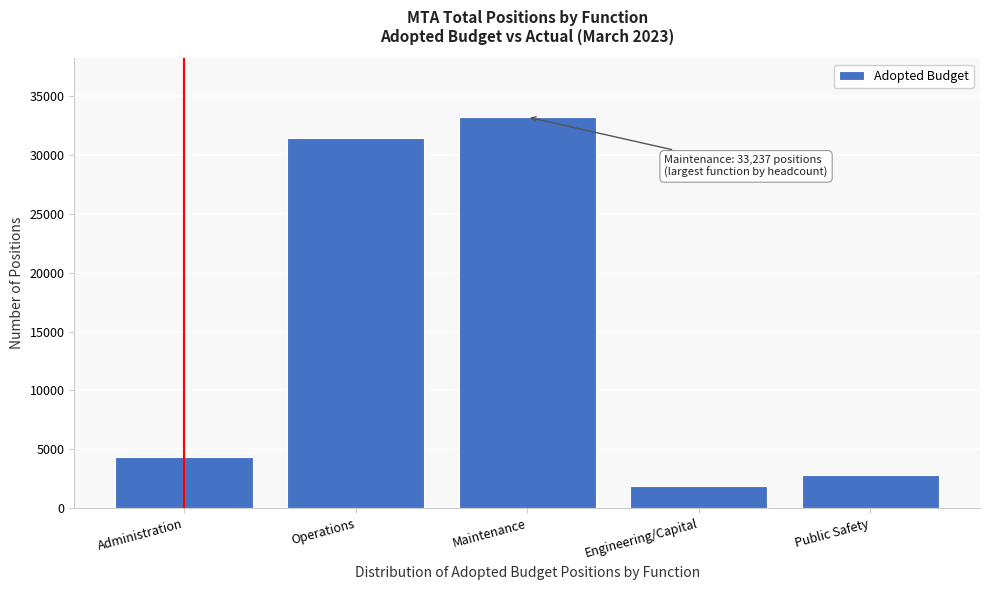

Reading left to right, what are all the values shown in this chart?

Administration=4372.5	Operations=31415.6	Maintenance=33237.6	Engineering/Capital=1846.8	Public Safety=2776.0